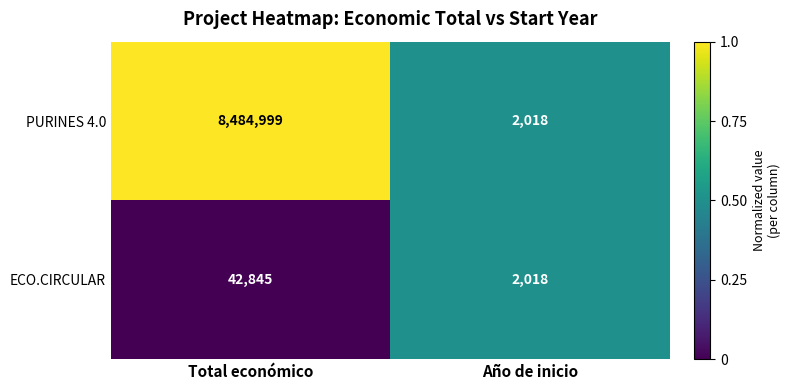

True or false: PURINES 4.0 has a value of 3074 at Año de inicio.

False